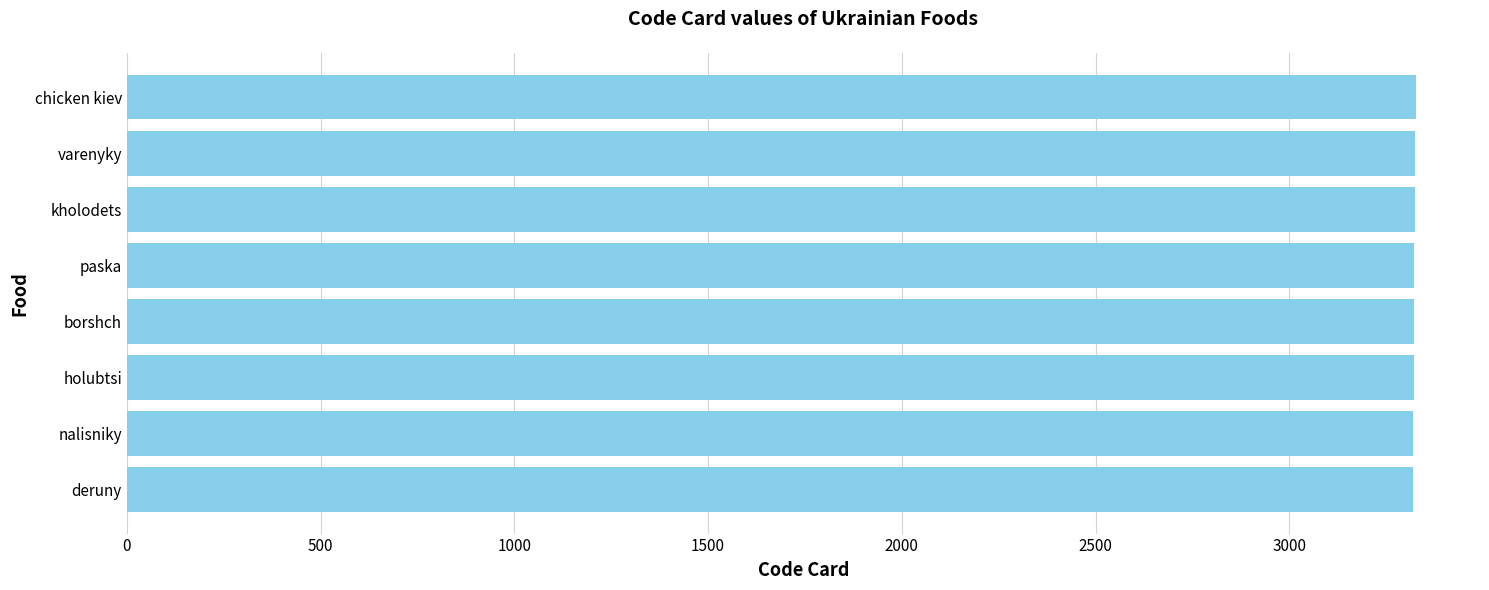

How many data points are less than 3323?

4